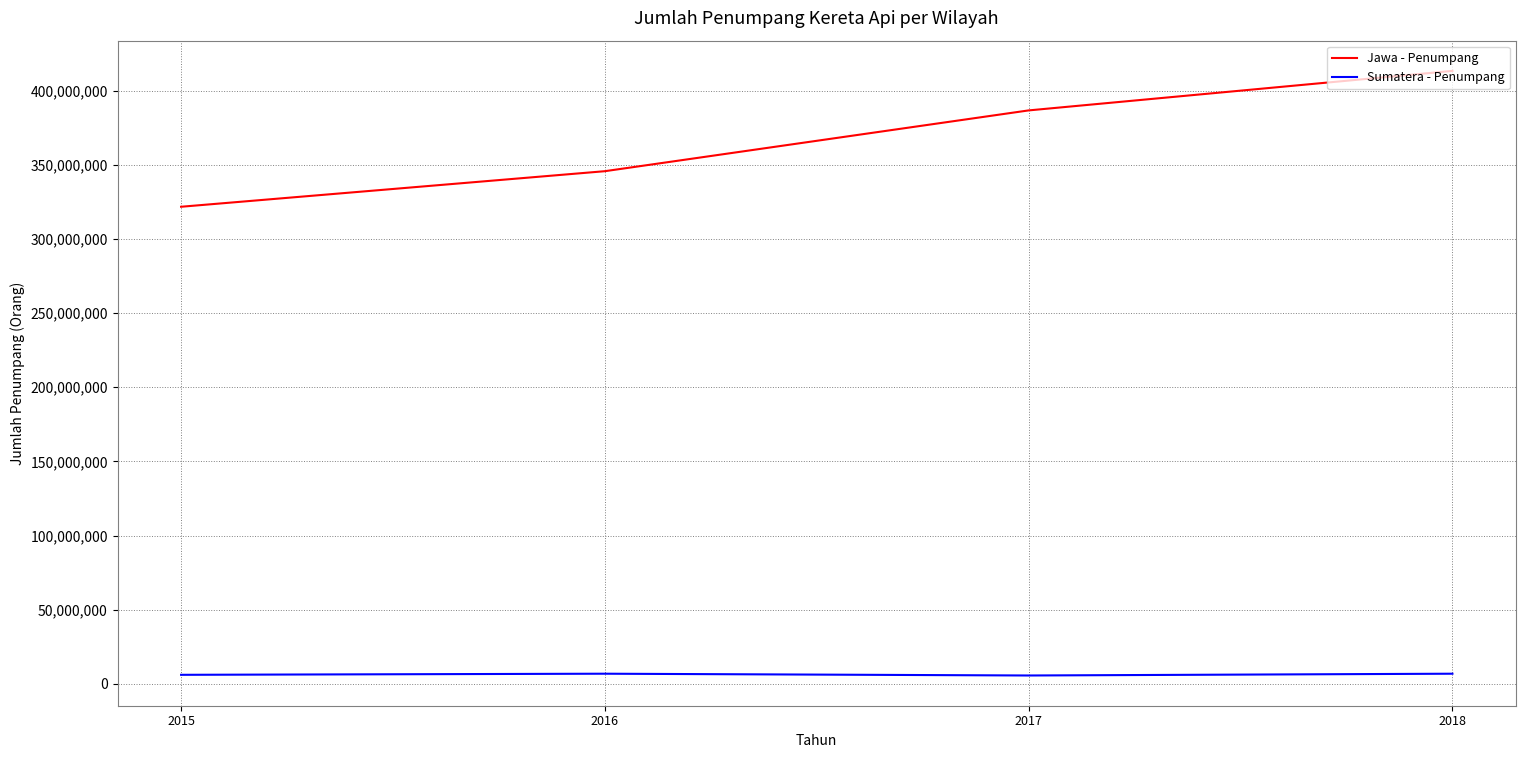

List the series in order of their peak value, highest first.

Jawa - Penumpang, Sumatera - Penumpang